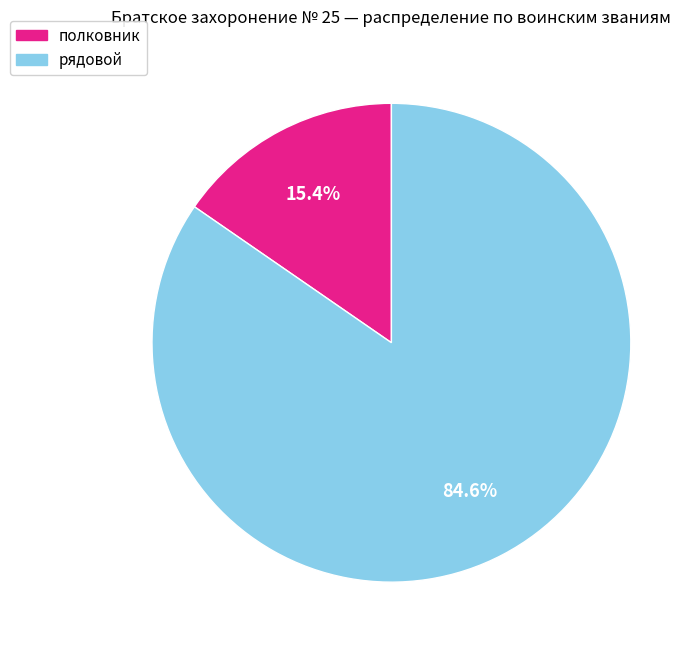

What is the majority slice?

рядовой